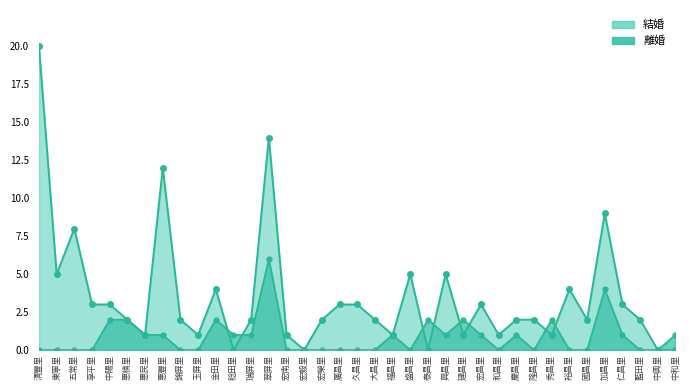

At which label is 結婚 closest to 10?

加昌里